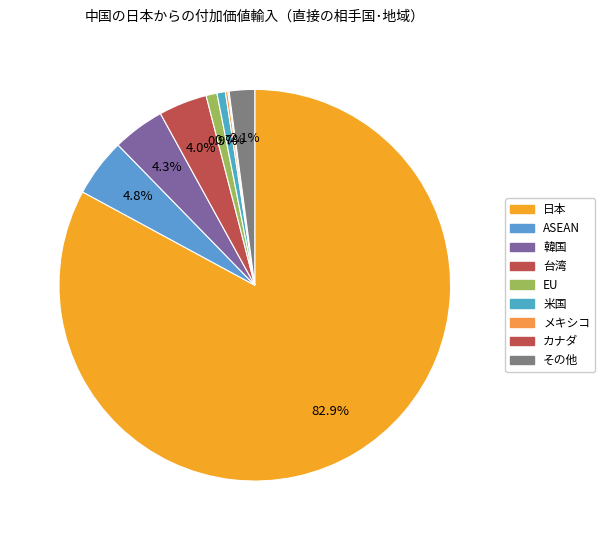

To the nearest percent, what percentage of the pie is 韓国?

4%